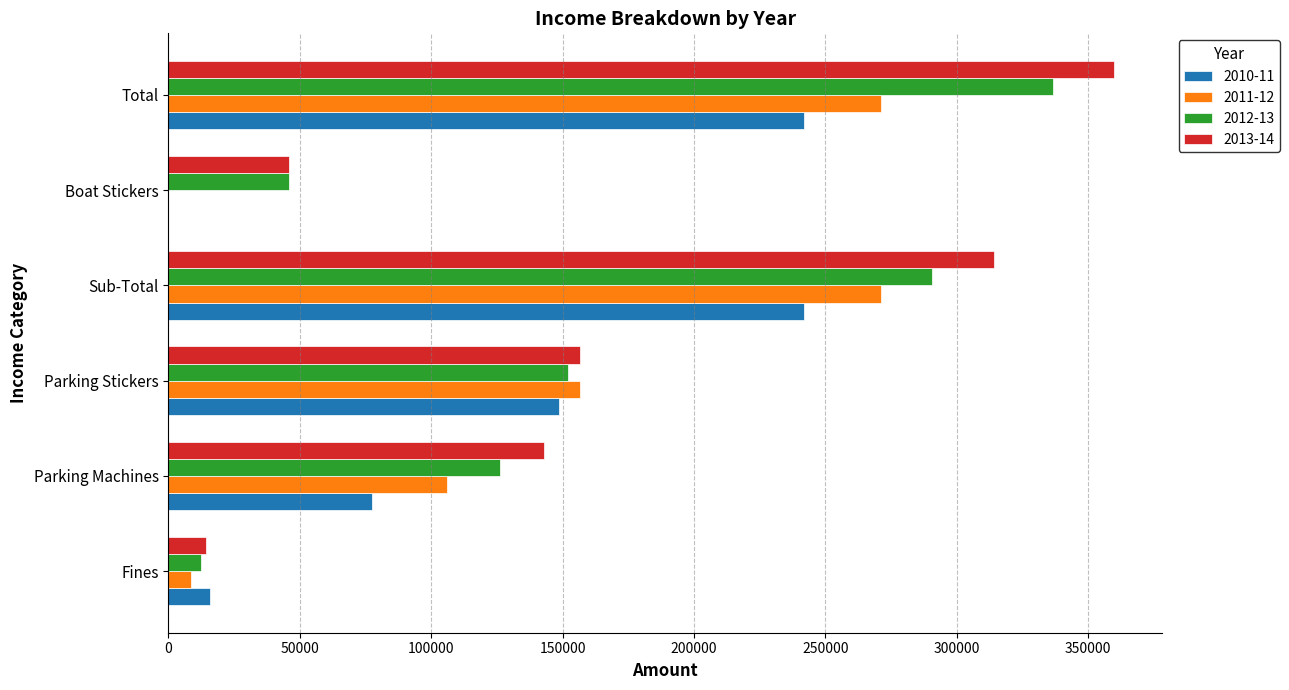

The value of 2012-13 at Sub-Total is 142354.0. True or false?

False